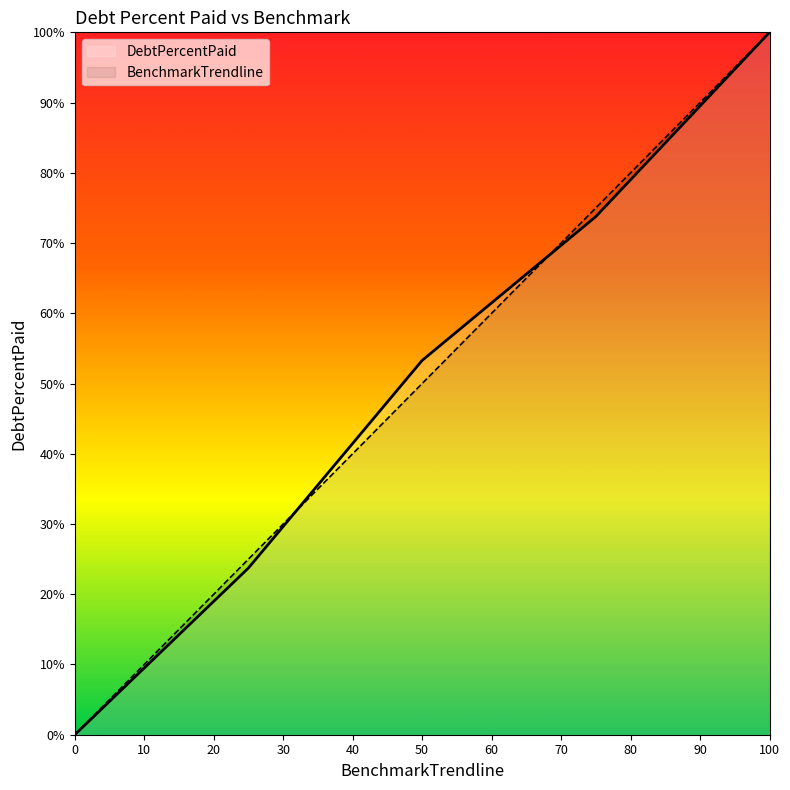

At how many categories does at least one series exceed 81?

1